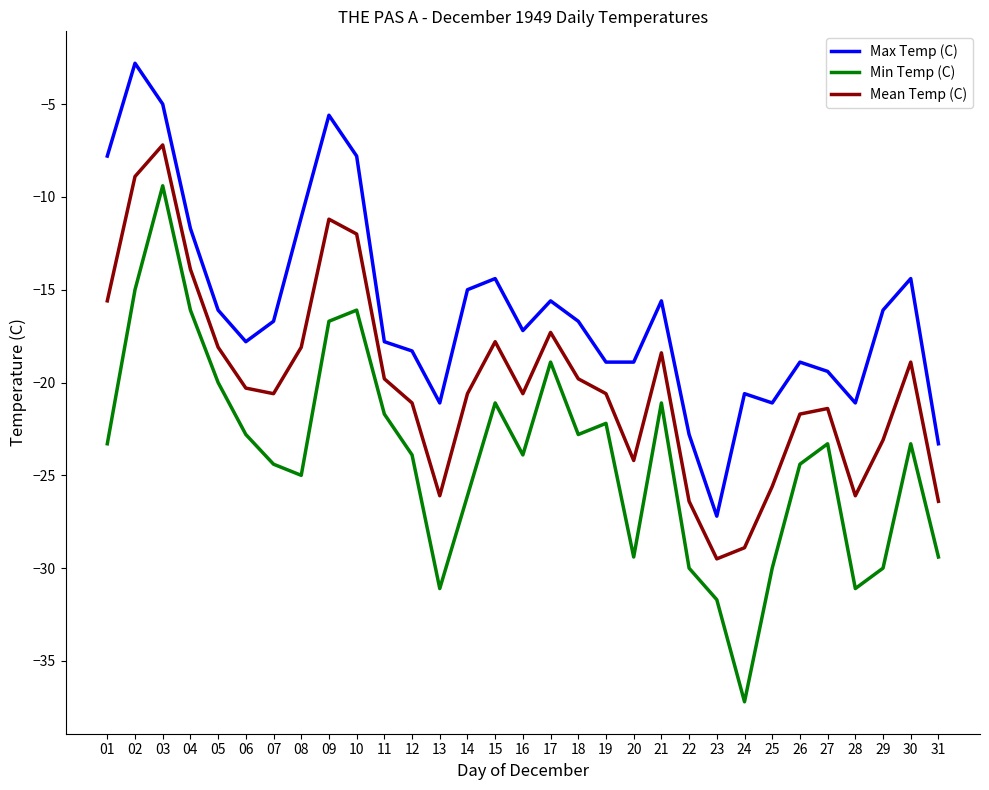

What value does the Min Temp (C) series have at 18?

-22.8